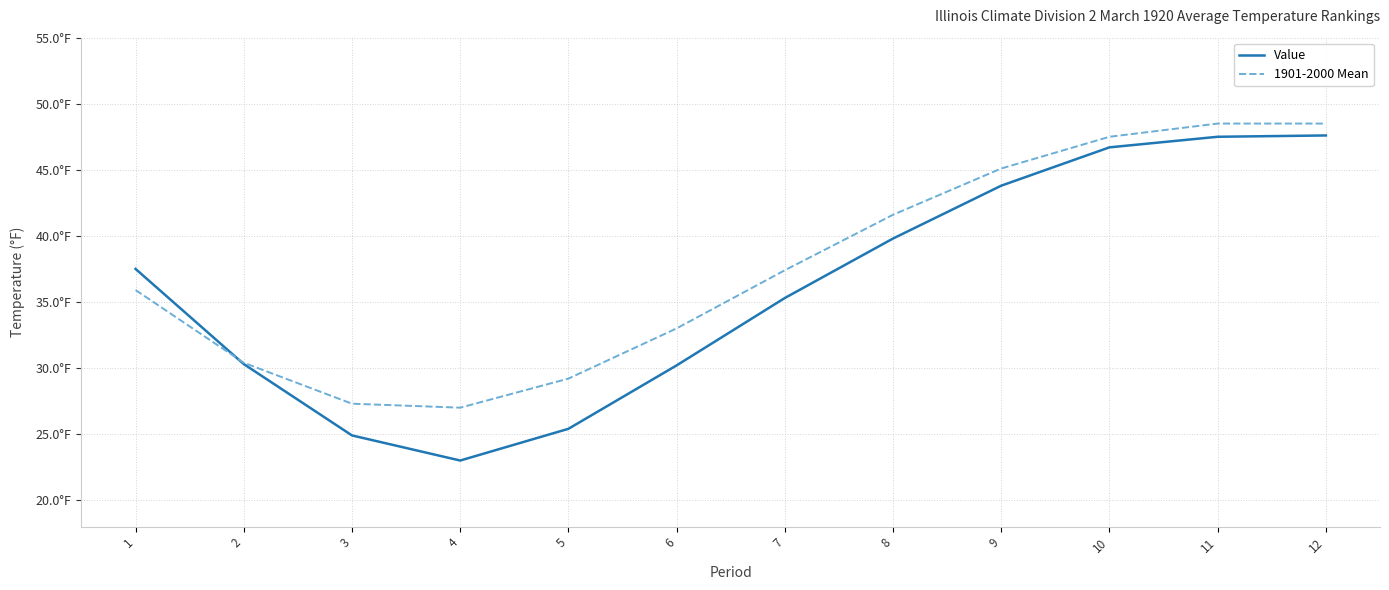

Which category has the lowest value in the Value series?

4